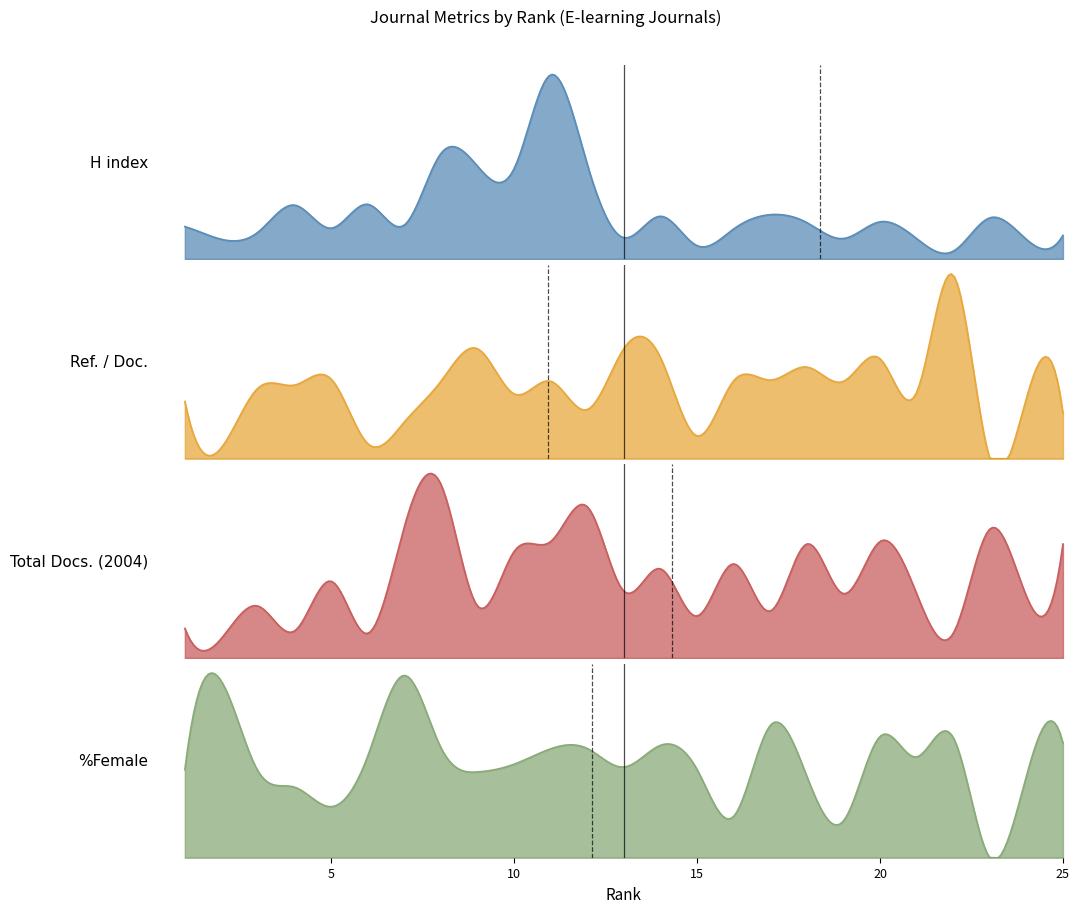

Which series changed the most between 3 and 11?

H index